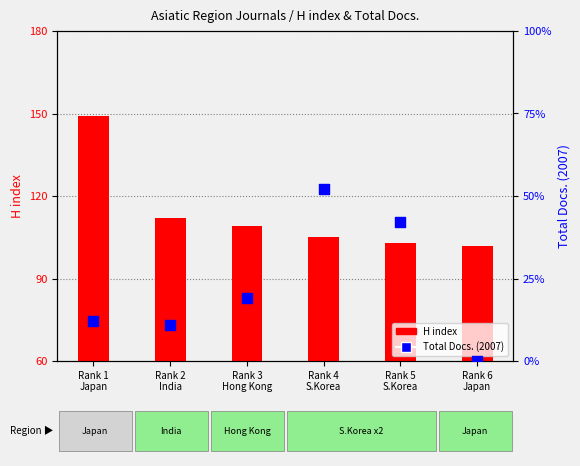

What is the total value across all series at Rank 4
S.Korea?

157